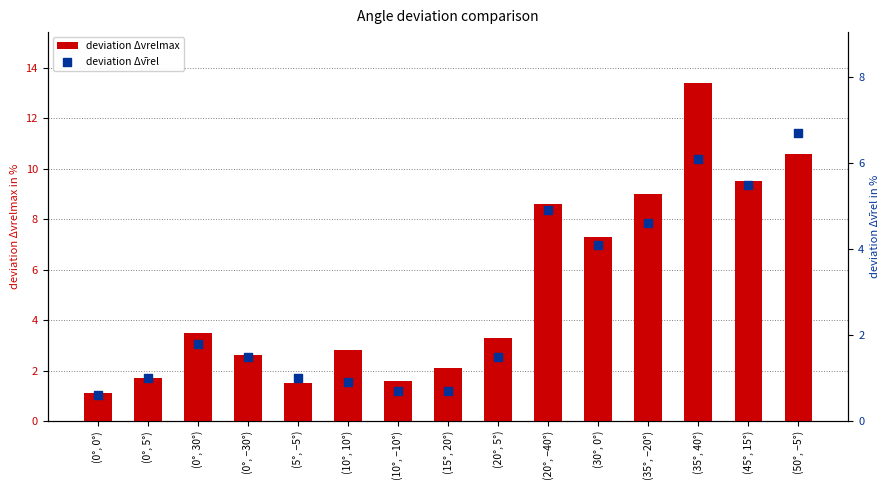

Which series has the largest total across all categories?

deviation Δvrelmax